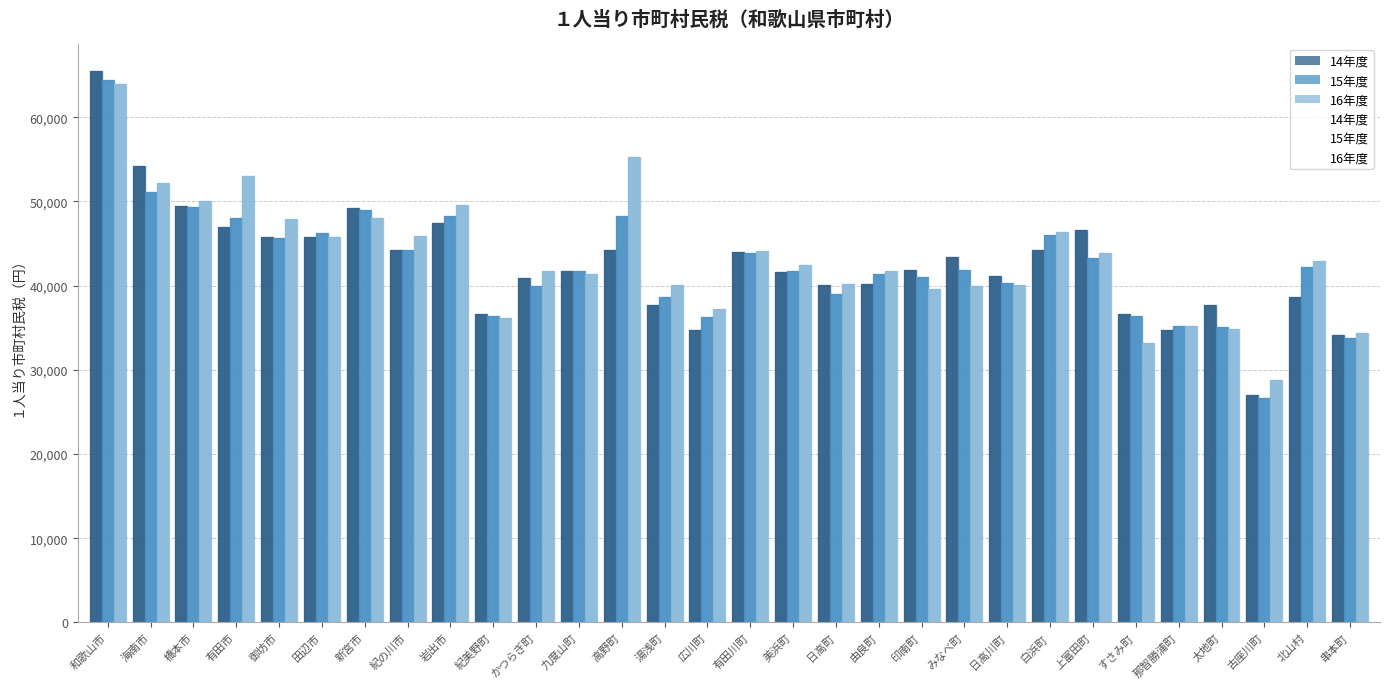

The value of 16年度 at みなべ町 is 39949.3. True or false?

True